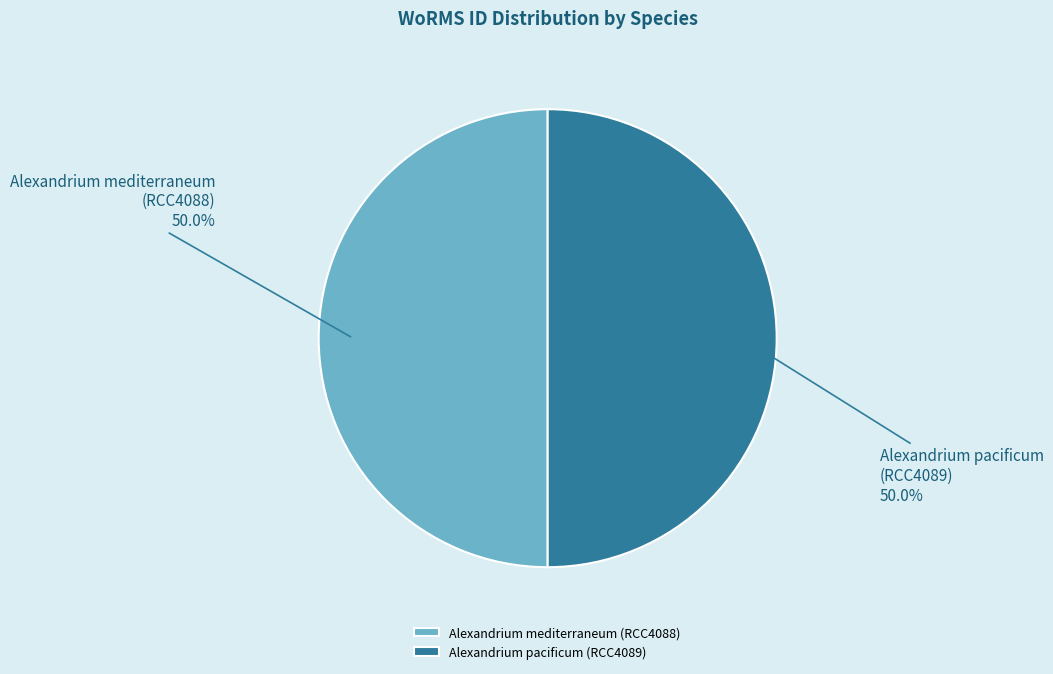

What is the ratio of the value at Alexandrium pacificum (RCC4089) to the value at Alexandrium mediterraneum (RCC4088)?

1.0